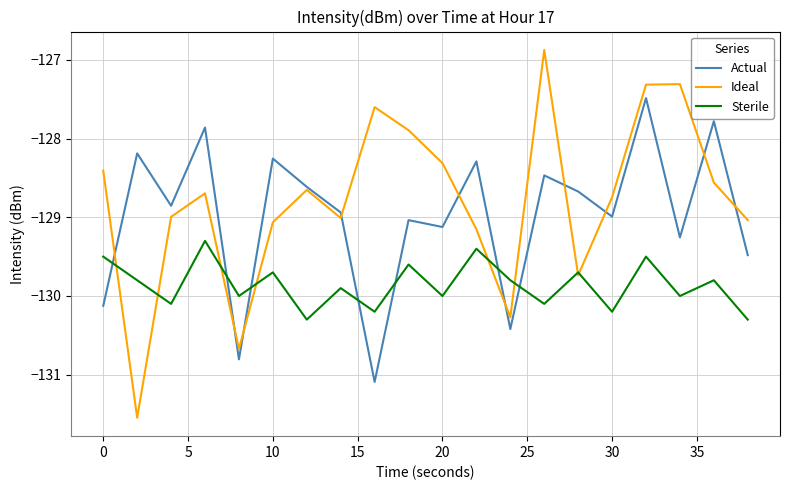

List the series in order of their peak value, lowest first.

Sterile, Actual, Ideal